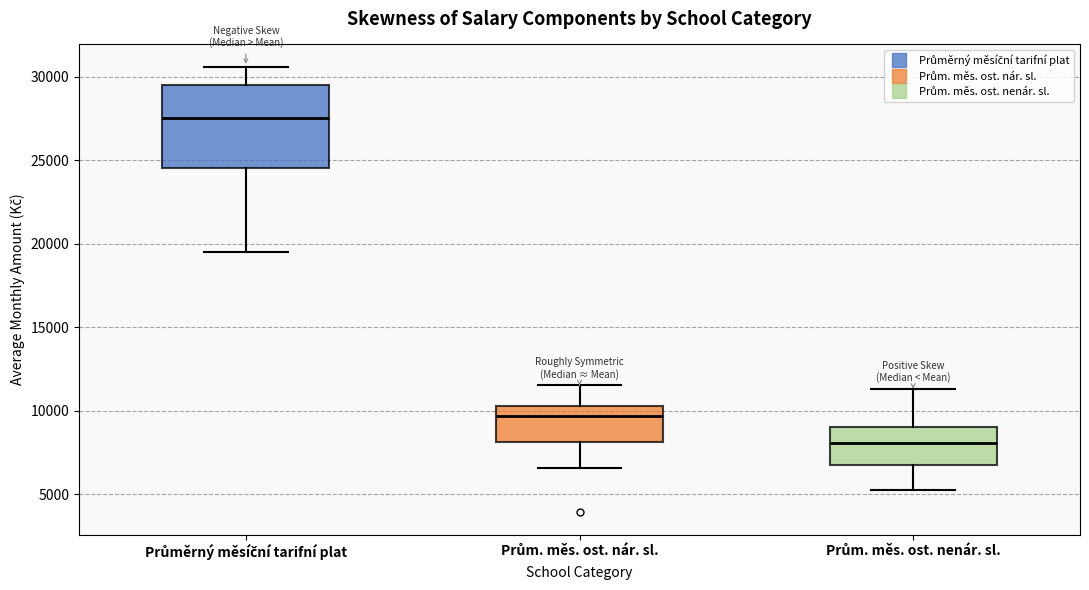

Reading left to right, read every box against the y-axis: the position of its median line, the range the box covers, and the ends of its whiskers. The values are not printed on the chart, so give them approximately, as read against the axis.

Průměrný měsíční tarifní plat: median 27500, box 24500 to 29500, whiskers 19500 to 30500
Prům. měs. ost. nár. sl.: median 9500, box 8000 to 10500, whiskers 6500 to 11500
Prům. měs. ost. nenár. sl.: median 8000, box 6500 to 9000, whiskers 5500 to 11500